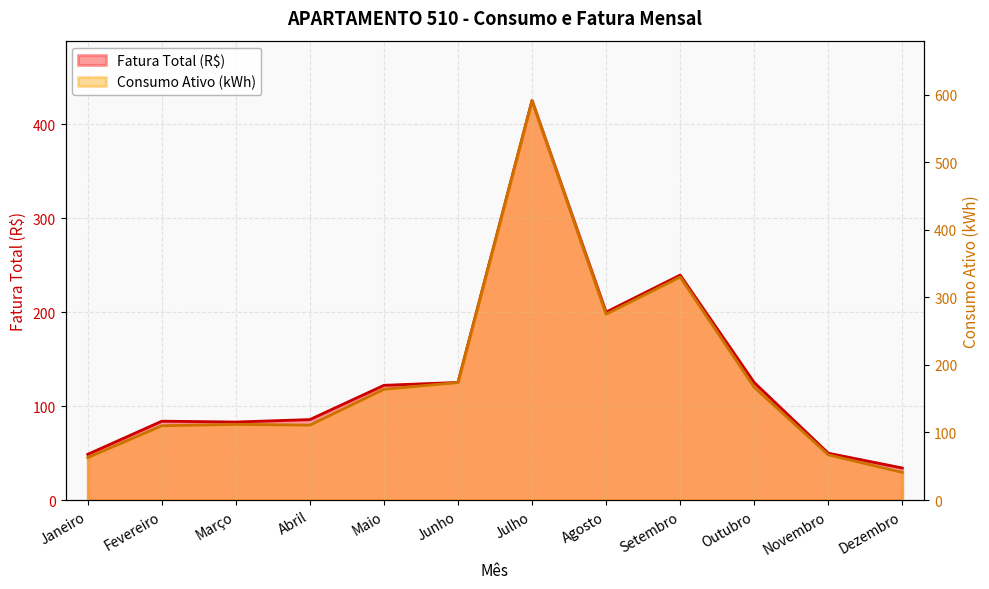

Reading right to left, extract all data points from this chart.

Fatura Total (R$): 34.2	49.9	125.1	239.5	200.1	425.2	125.2	122.2	85.7	83.1	84.0	48.7
Consumo Ativo (kWh): 41.0	67.0	167.0	330.0	275.0	591.0	174.0	164.0	111.0	112.0	110.0	63.0